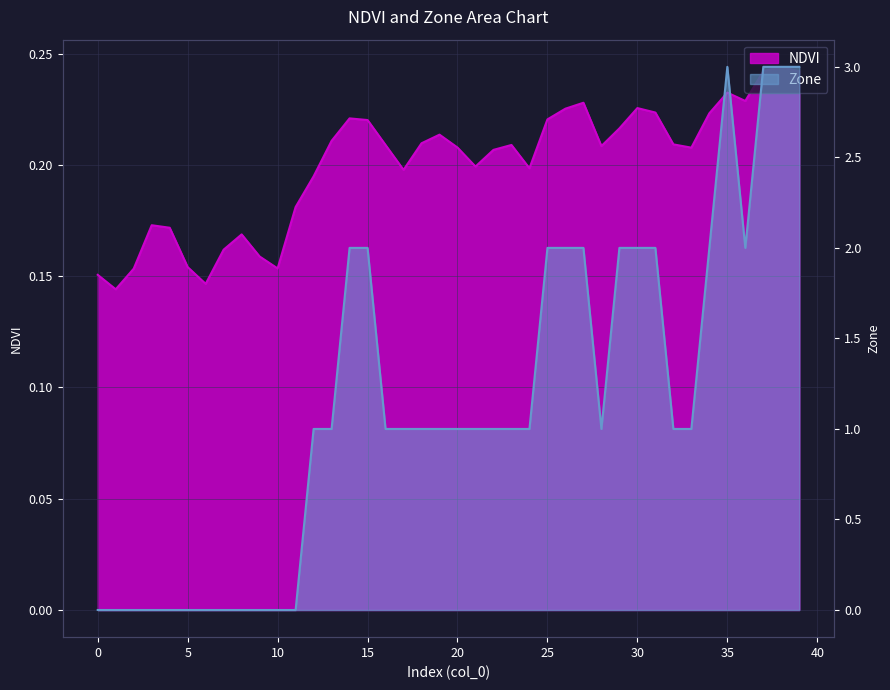

True or false: NDVI and Zone cross at least once.

True